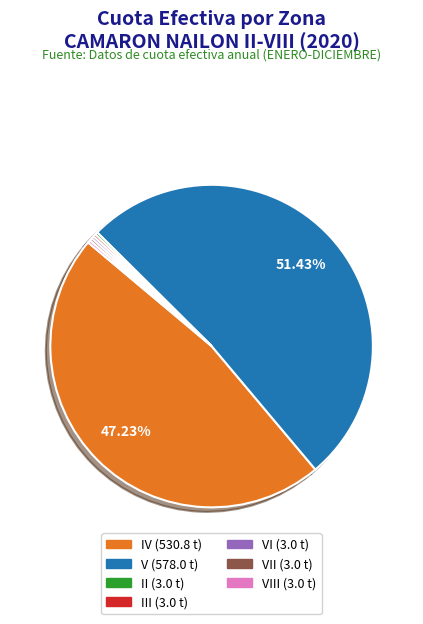

Combined, do V (578.0 t) and IV (530.8 t) account for over 50%?

Yes